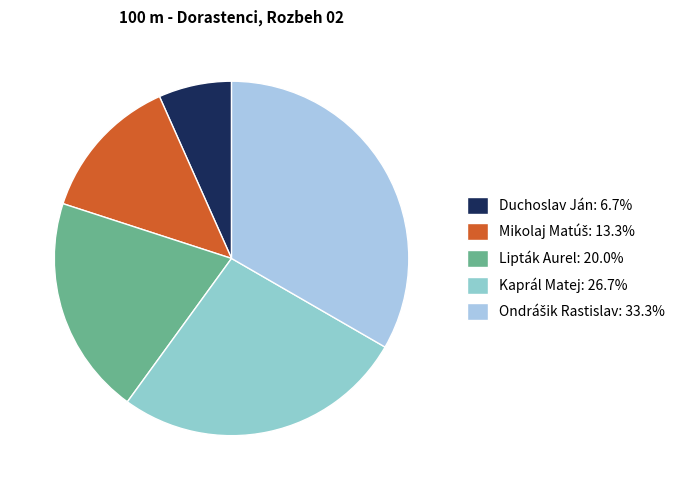

Which category has the biggest portion of the pie?

Ondrášik Rastislav